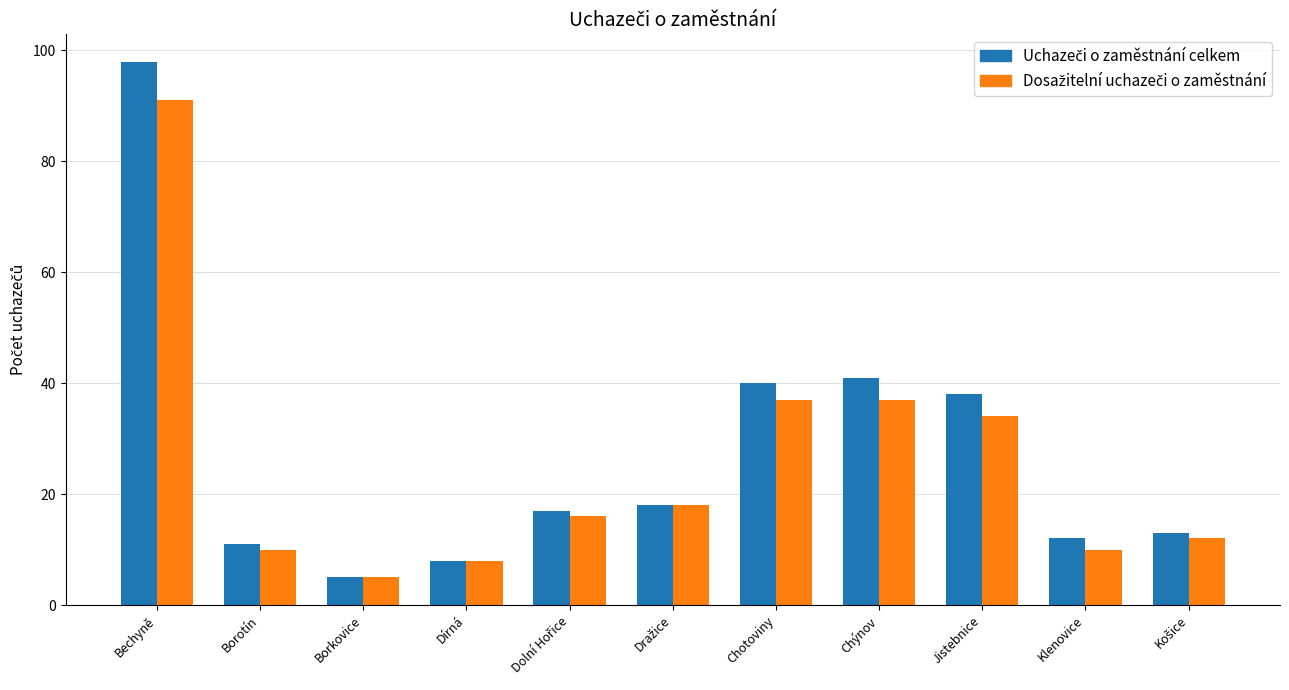

At which category is the sum across all series the highest?

Bechyně